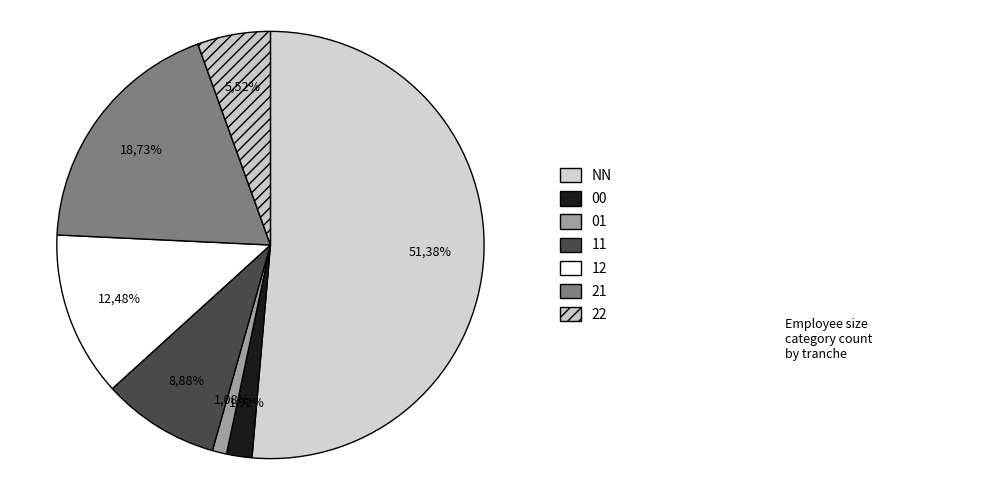

To the nearest percent, what is the combined percentage of 21 and 22?

24%